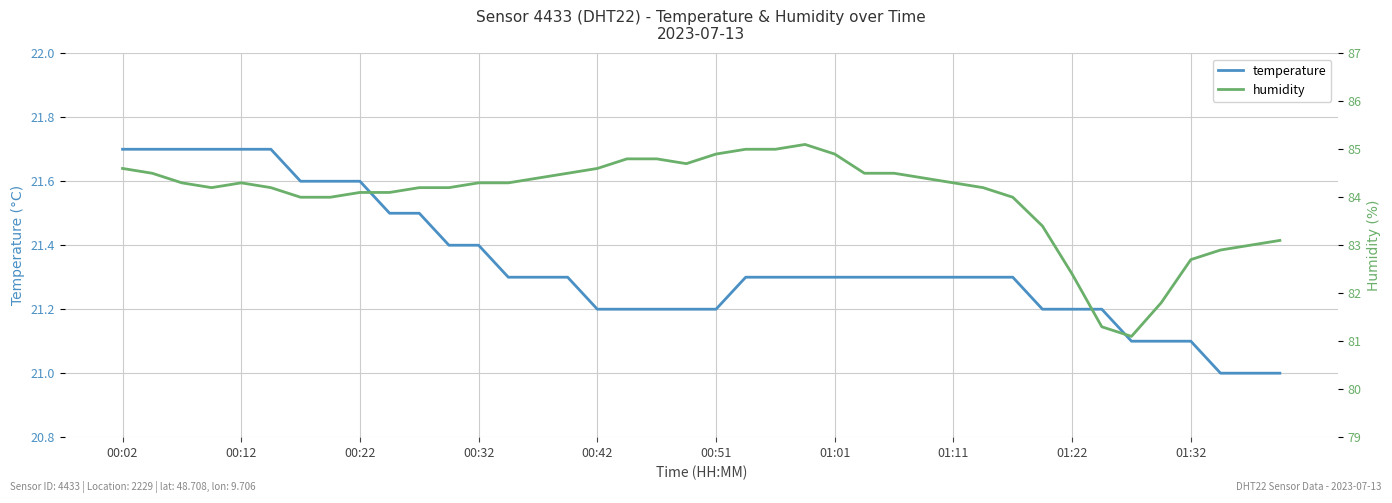

What is the difference between the highest and lowest values at 00:02?

62.9